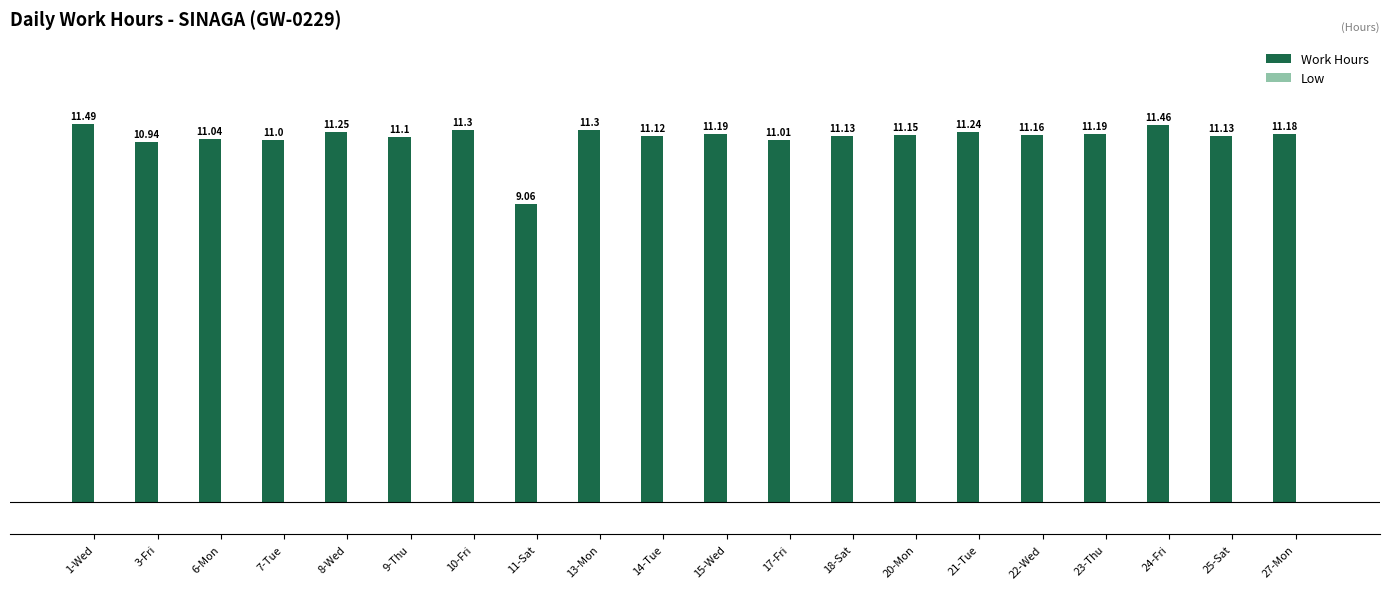

How many data points does each series have?

20